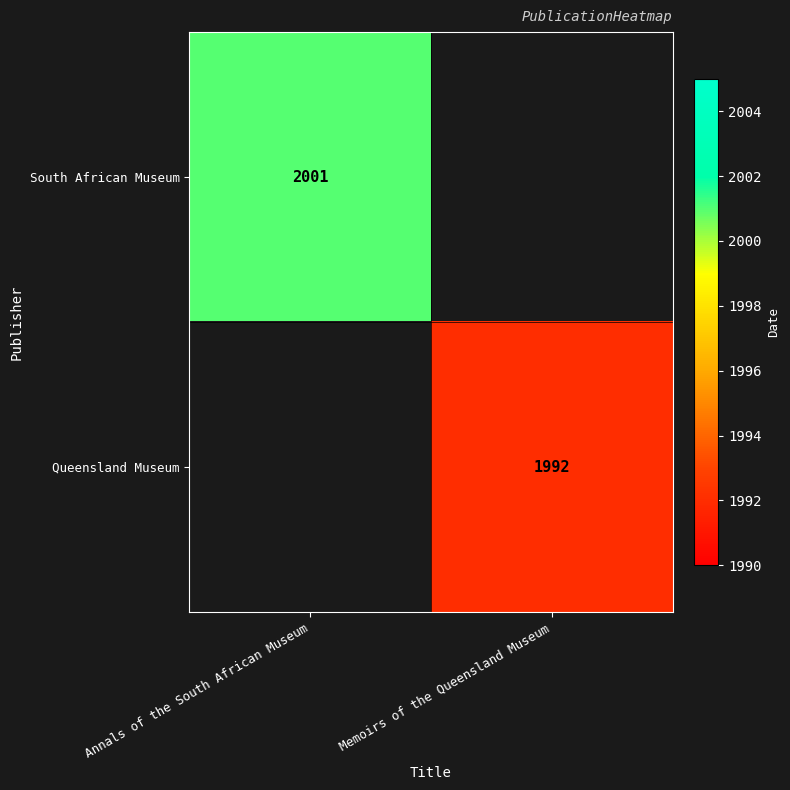

Is the value of Queensland Museum at Memoirs of the Queensland Museum greater than the value of South African Museum at Annals of the South African Museum?

No